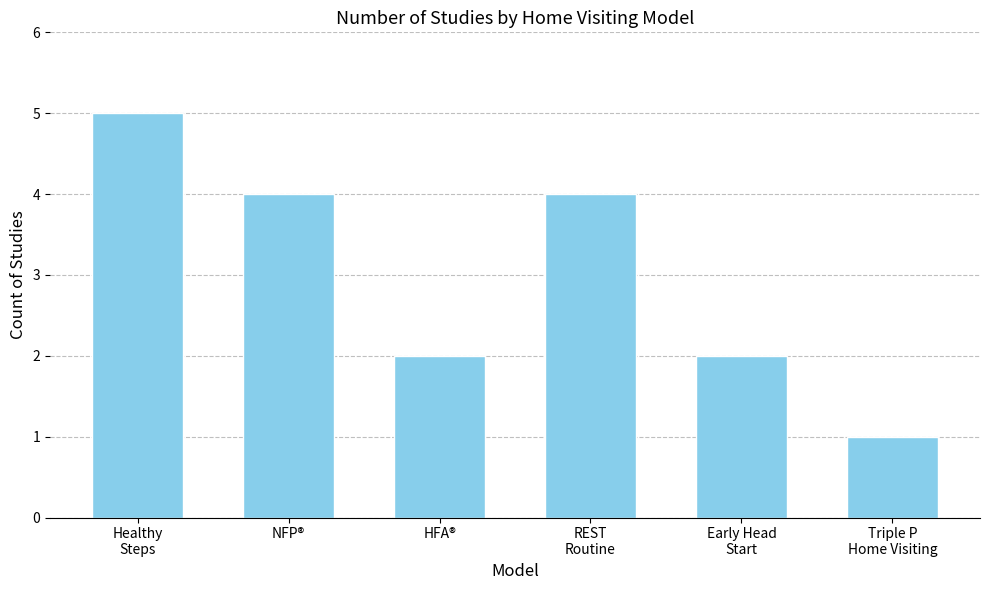

What is the difference between the maximum and minimum values?

4